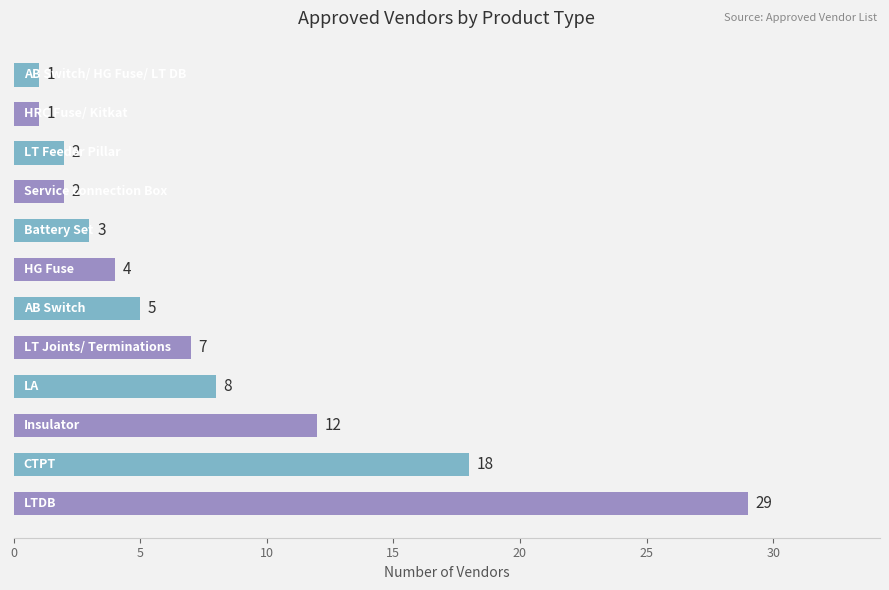

Count the number of categories in the chart.

12